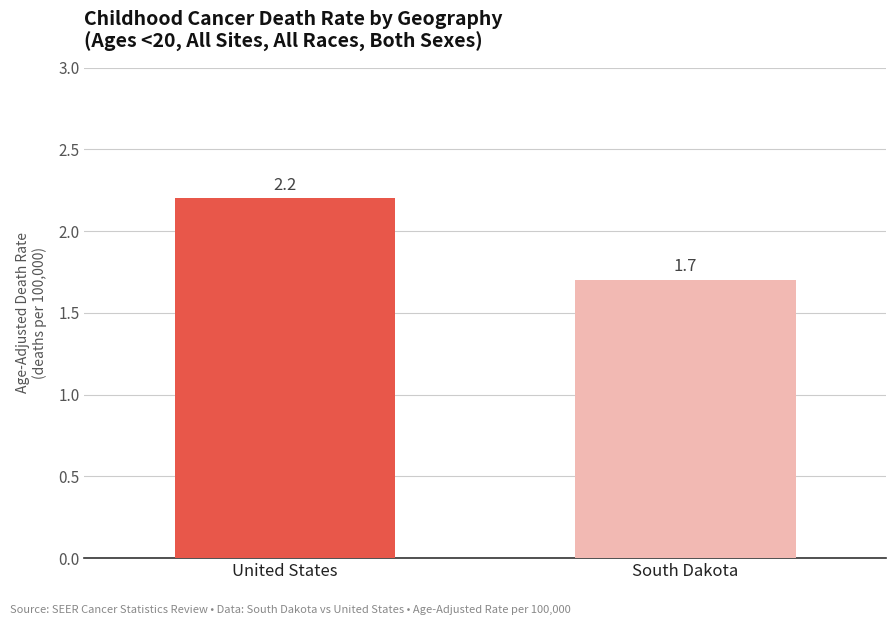

Reading left to right, list all the values displayed in this chart.

United States=2.2	South Dakota=1.7